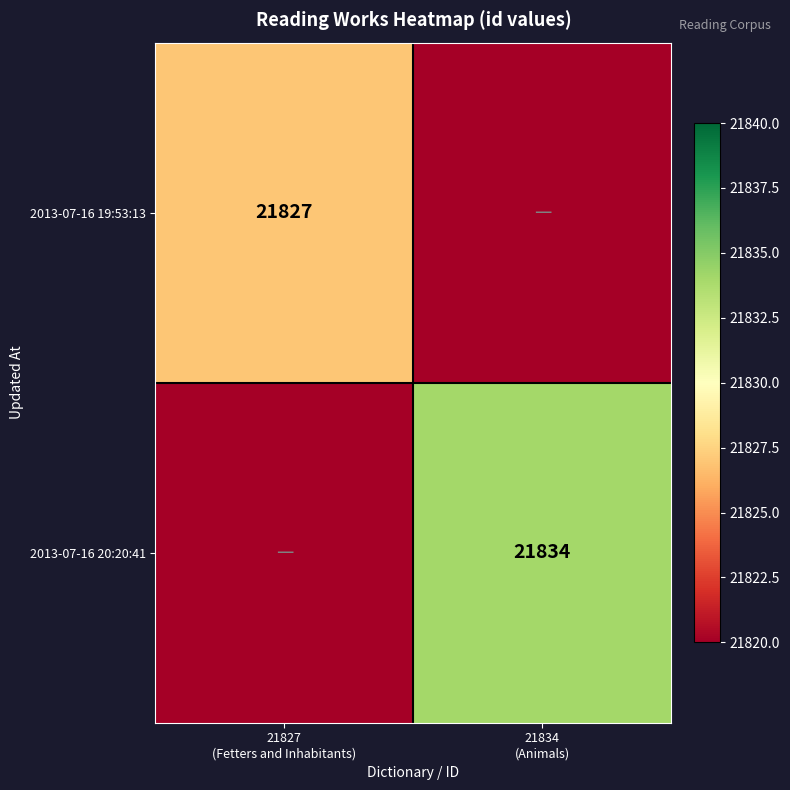

Rank the categories by 2013-07-16 20:20:41 value from highest to lowest.

21827 (Fetters and Inhabitants), 21834 (Animals)